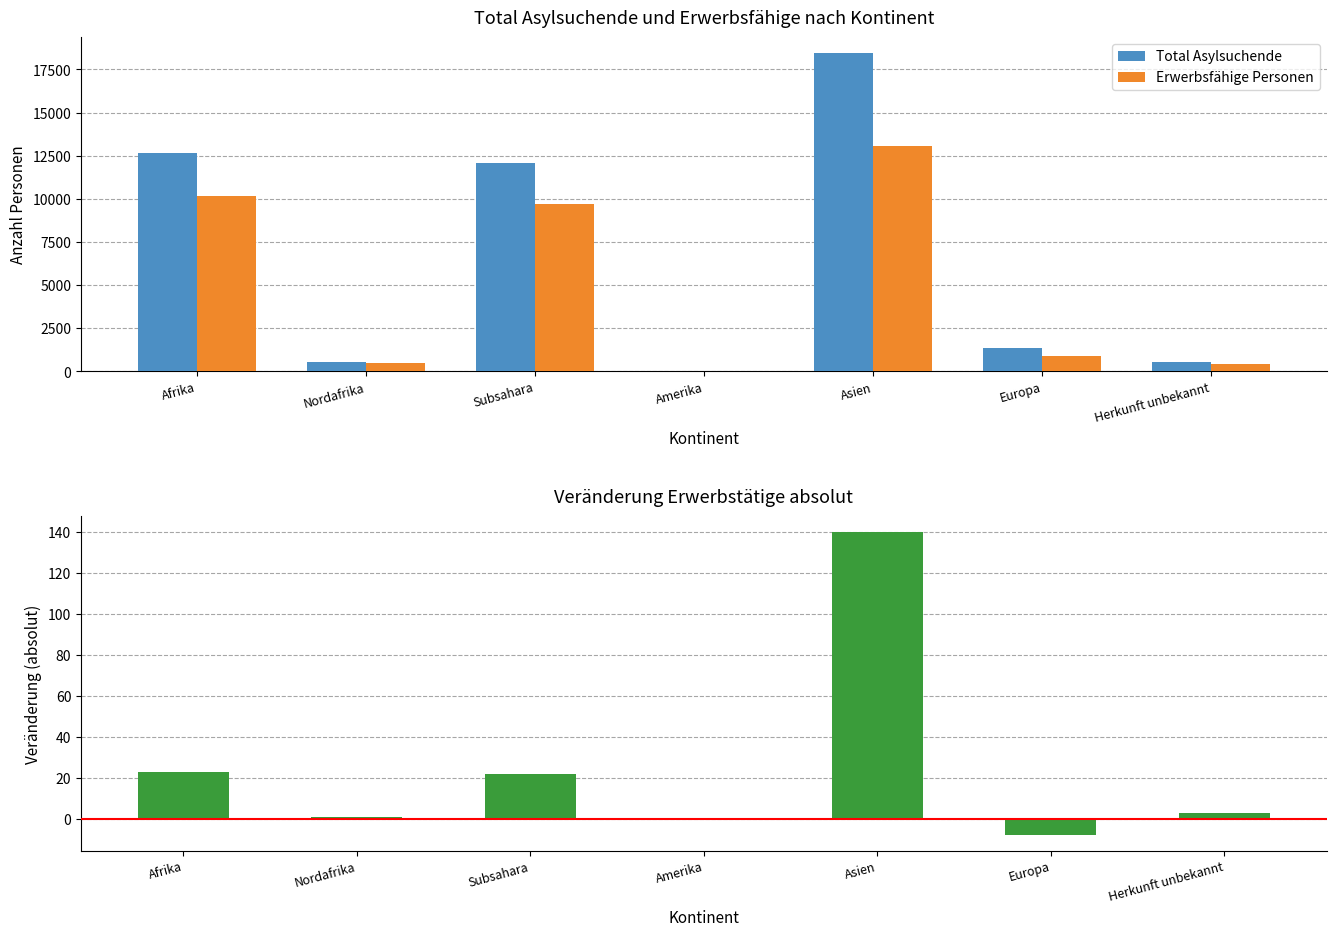

Are the bars grouped side by side (vs. stacked)?

Yes